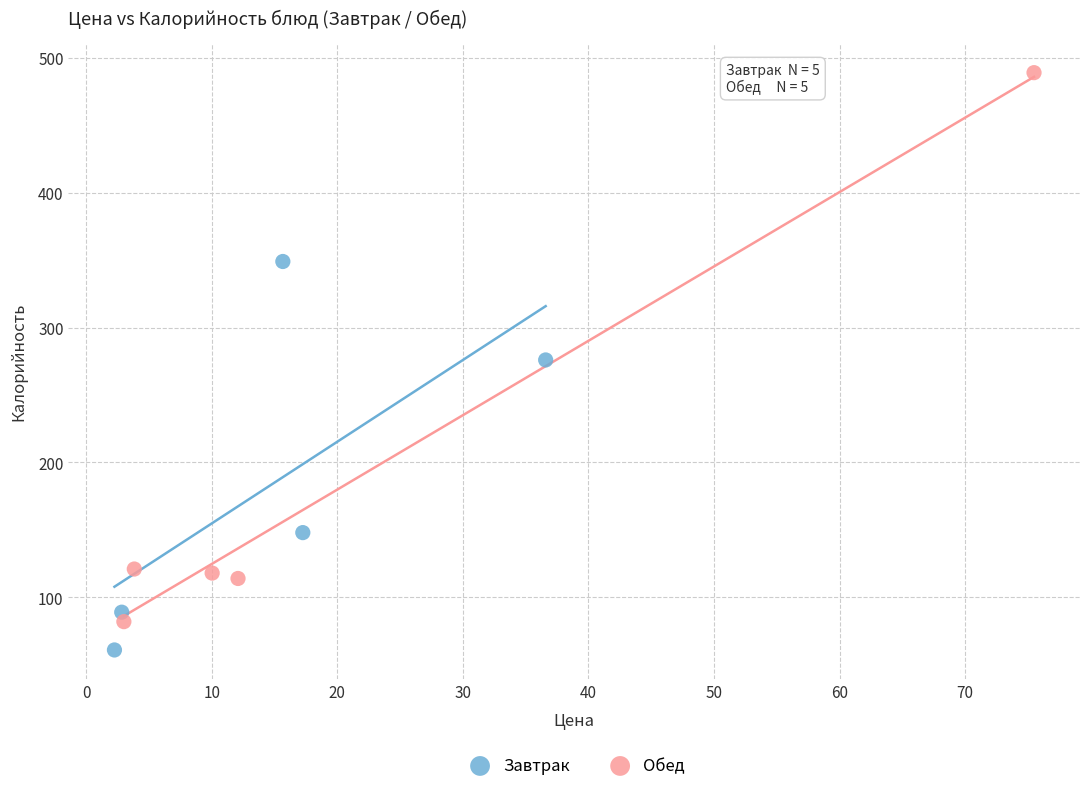

Which series contains the lowest Y value?

Завтрак